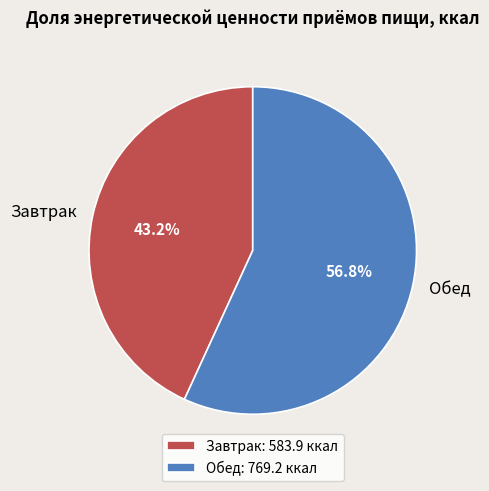

To the nearest percent, what is the average slice percentage?

50%